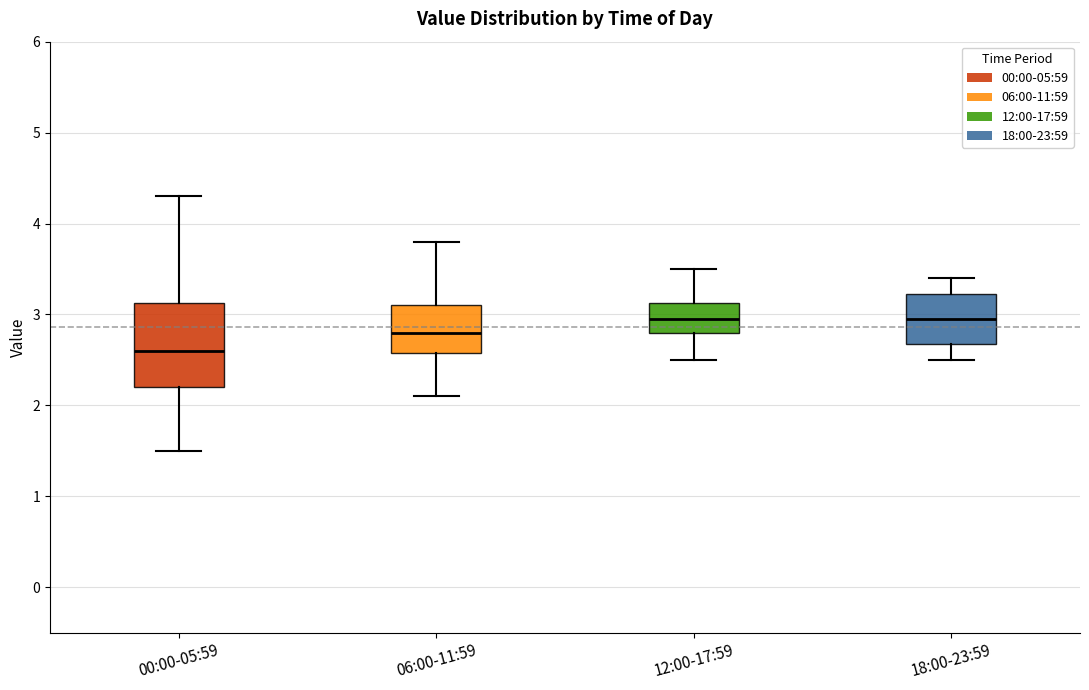

Reading left to right, read every box against the y-axis: the position of its median line, the range the box covers, and the ends of its whiskers. The values are not printed on the chart, so give them approximately, as read against the axis.

00:00-05:59: median 2.6, box 2.2 to 3.1, whiskers 1.5 to 4.3
06:00-11:59: median 2.8, box 2.6 to 3.1, whiskers 2.1 to 3.8
12:00-17:59: median 3.0, box 2.8 to 3.1, whiskers 2.5 to 3.5
18:00-23:59: median 3.0, box 2.7 to 3.2, whiskers 2.5 to 3.4